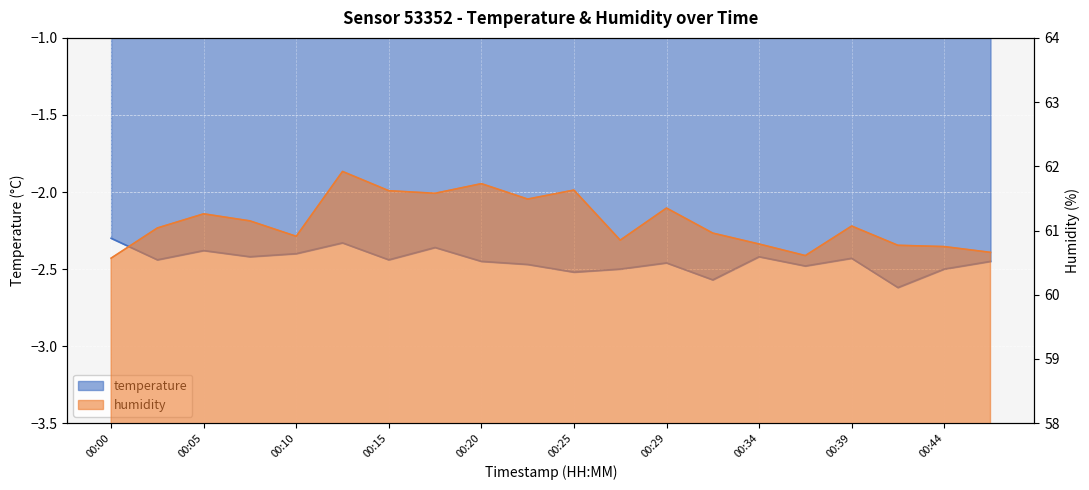

Reading left to right, transcribe all the data shown in this chart.

temperature: -2.3	-2.4	-2.4	-2.4	-2.4	-2.3	-2.4	-2.4	-2.5	-2.5	-2.5	-2.5	-2.5	-2.6	-2.4	-2.5	-2.4	-2.6	-2.5	-2.5
humidity: 60.6	61.0	61.3	61.1	60.9	61.9	61.6	61.6	61.7	61.5	61.6	60.9	61.4	61.0	60.8	60.6	61.1	60.8	60.8	60.7